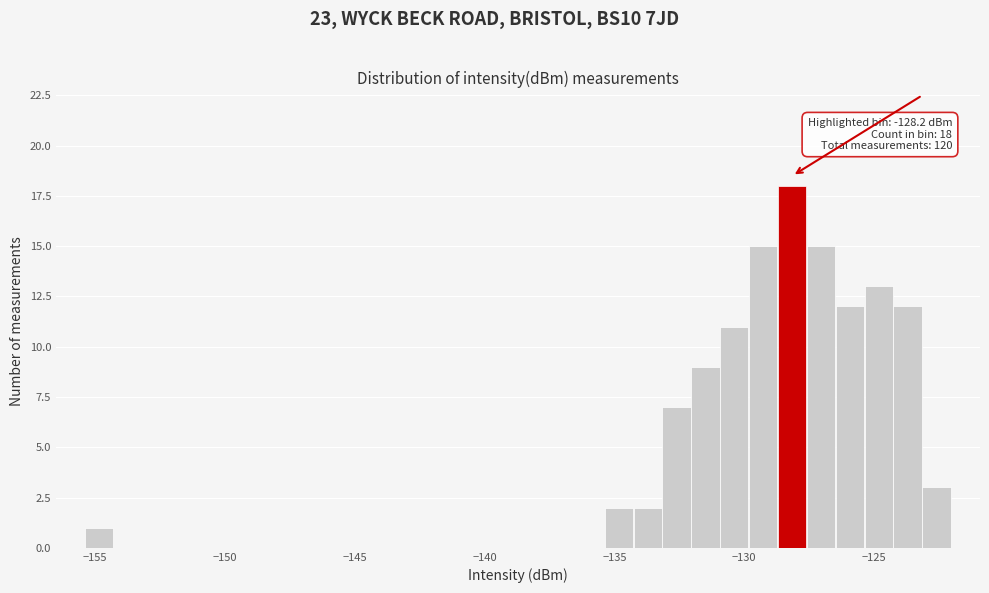

Around what value on the x-axis is the tallest bar? Give the approximate position of its centre, as read against the axis.

-128.0